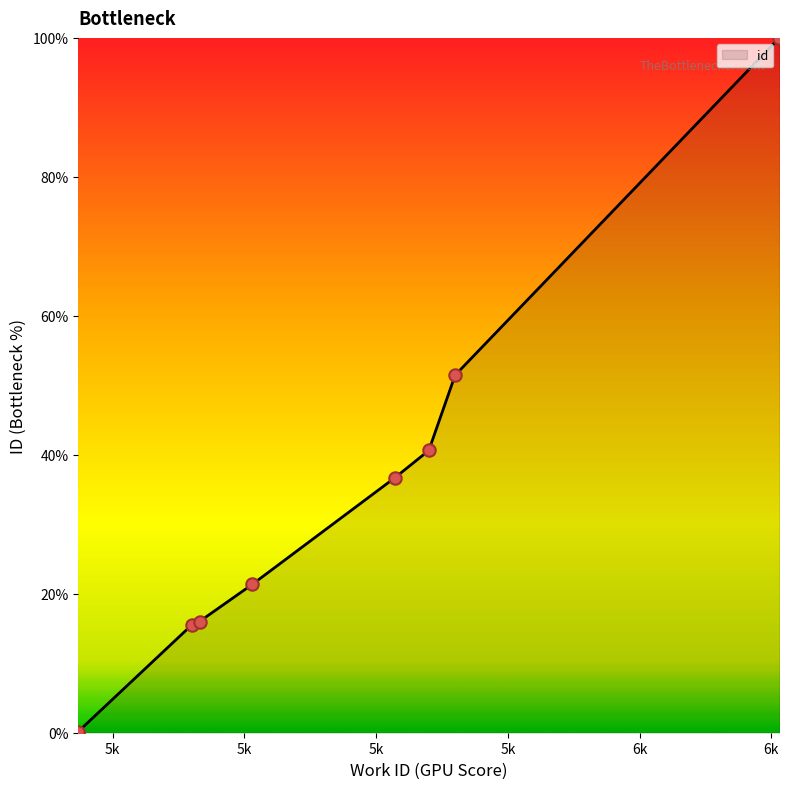

What is the change in value from 5907 to 5920?

+4.0